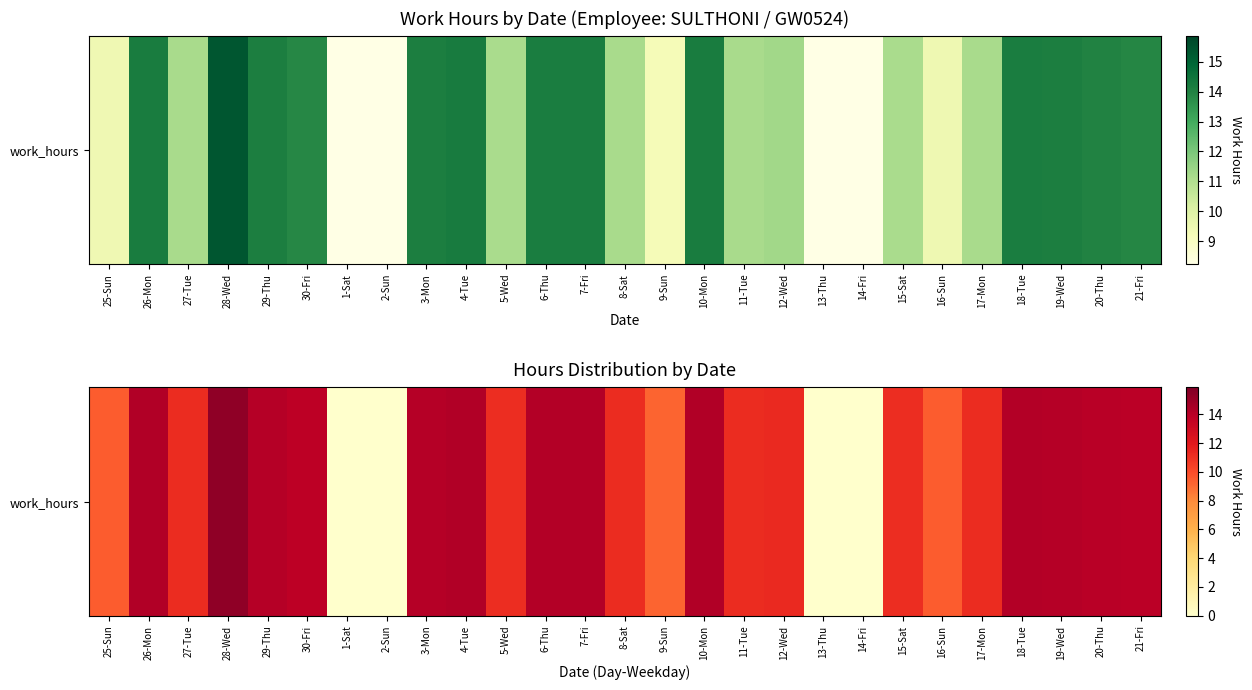

List the labels in order of value, largest first.

28-Wed, 4-Tue, 26-Mon, 10-Mon, 18-Tue, 7-Fri, 6-Thu, 29-Thu, 3-Mon, 19-Wed, 20-Thu, 21-Fri, 30-Fri, 12-Wed, 27-Tue, 8-Sat, 11-Tue, 17-Mon, 5-Wed, 15-Sat, 16-Sun, 25-Sun, 9-Sun, 1-Sat, 2-Sun, 13-Thu, 14-Fri